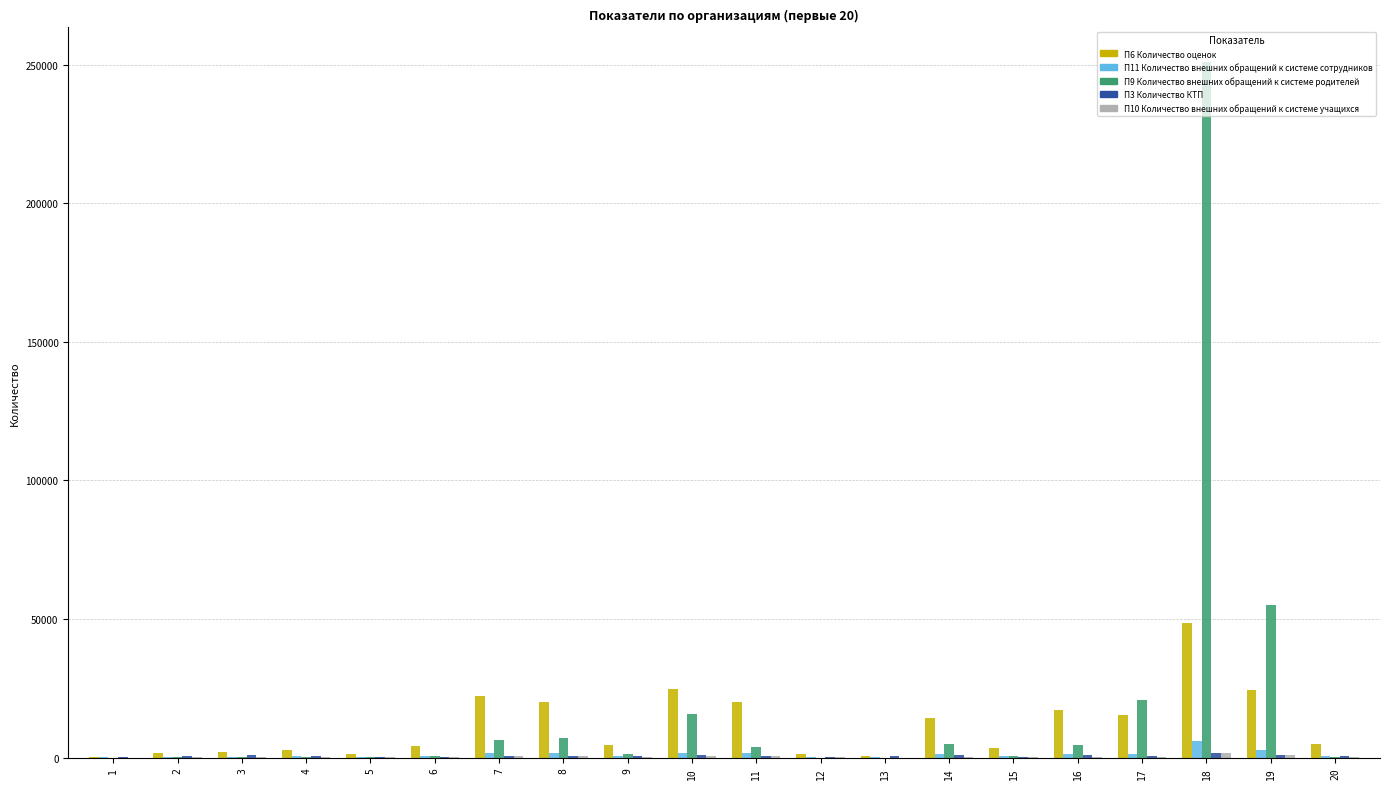

Read the П9 Количество внешних обращений к системе родителей value at 15.

412